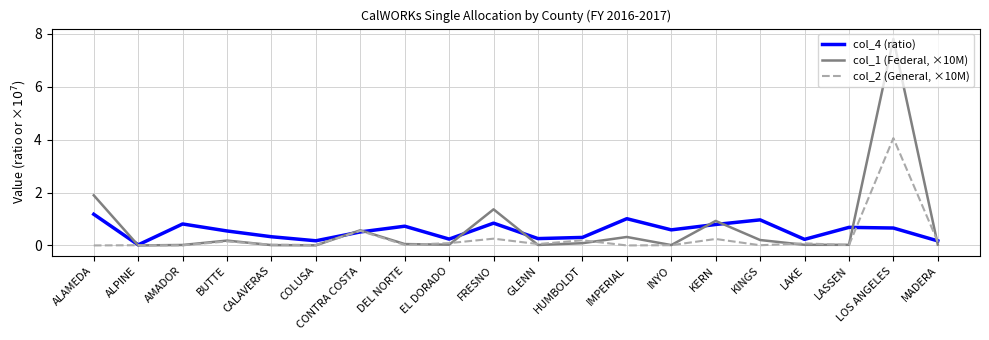

Rank the series by their average value, from highest to lowest.

col_1 (Federal, ×10M), col_4 (ratio), col_2 (General, ×10M)